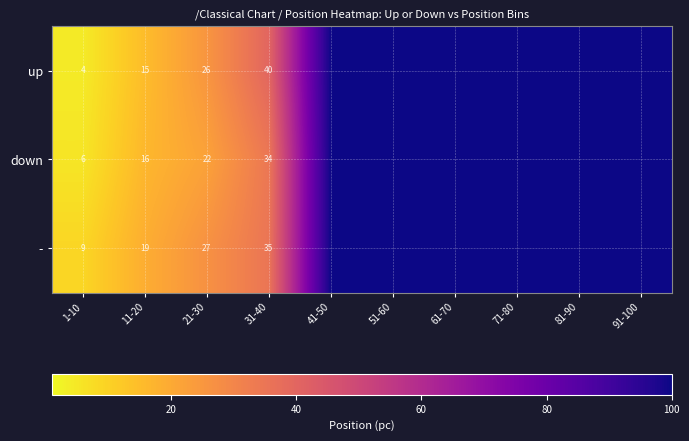

Is the value of down at 1-10 greater than the value of up at 31-40?

No